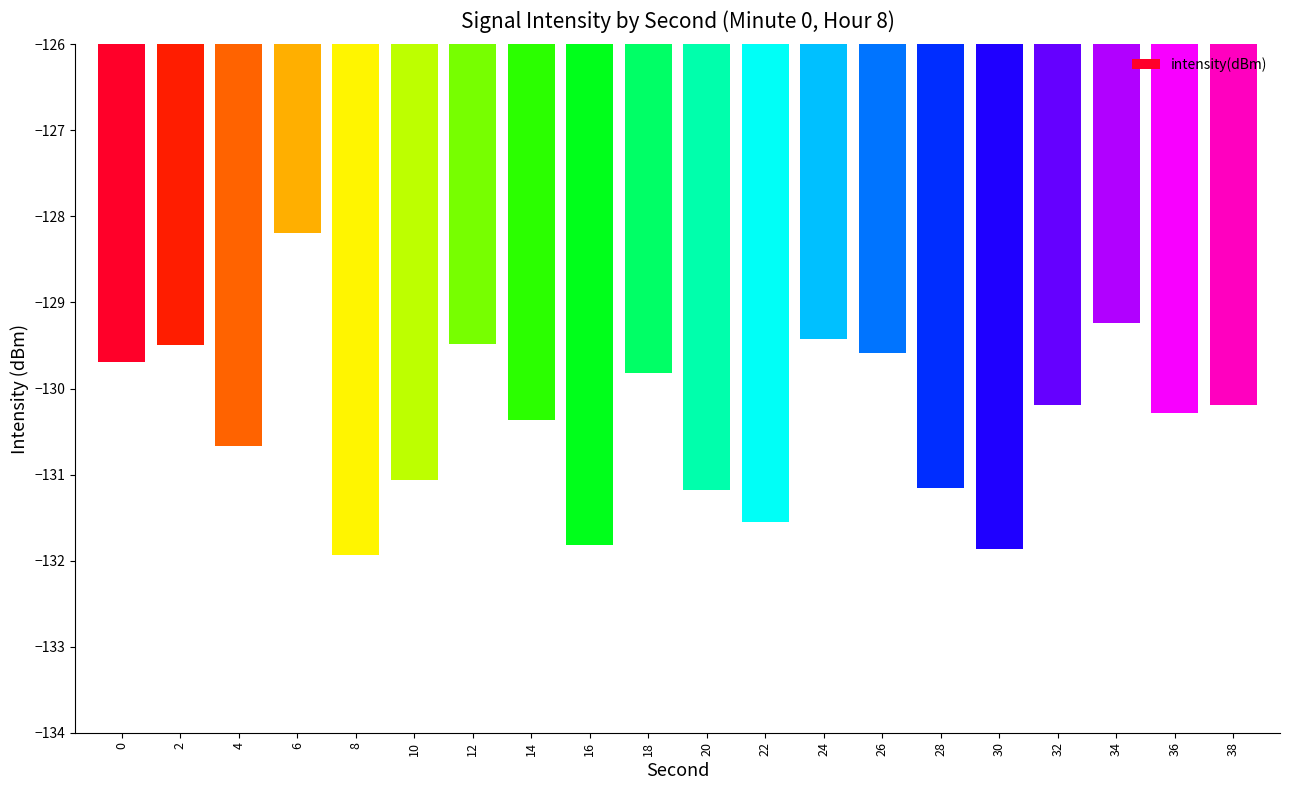

Which label corresponds to the smallest value in the chart?

8